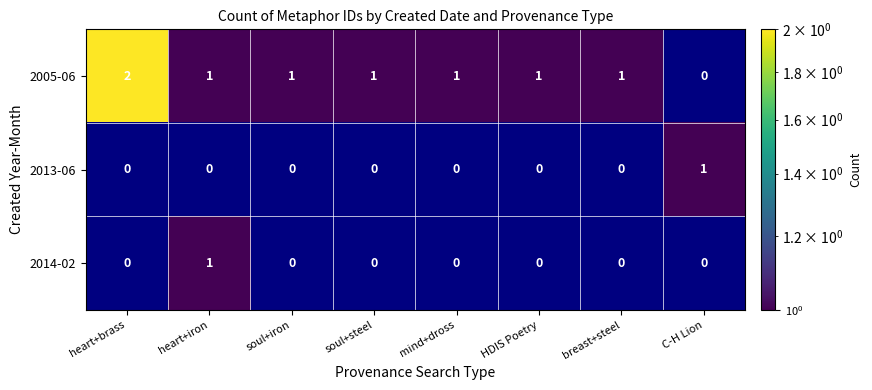

Is the value of 2005-06 at HDIS Poetry greater than the value of 2013-06 at heart+iron?

Yes